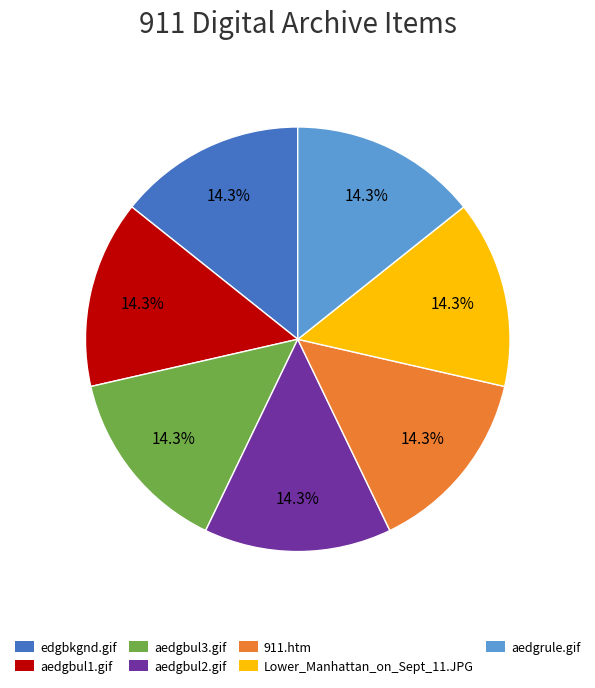

True or false: aedgrule.gif accounts for 14% of the total.

True